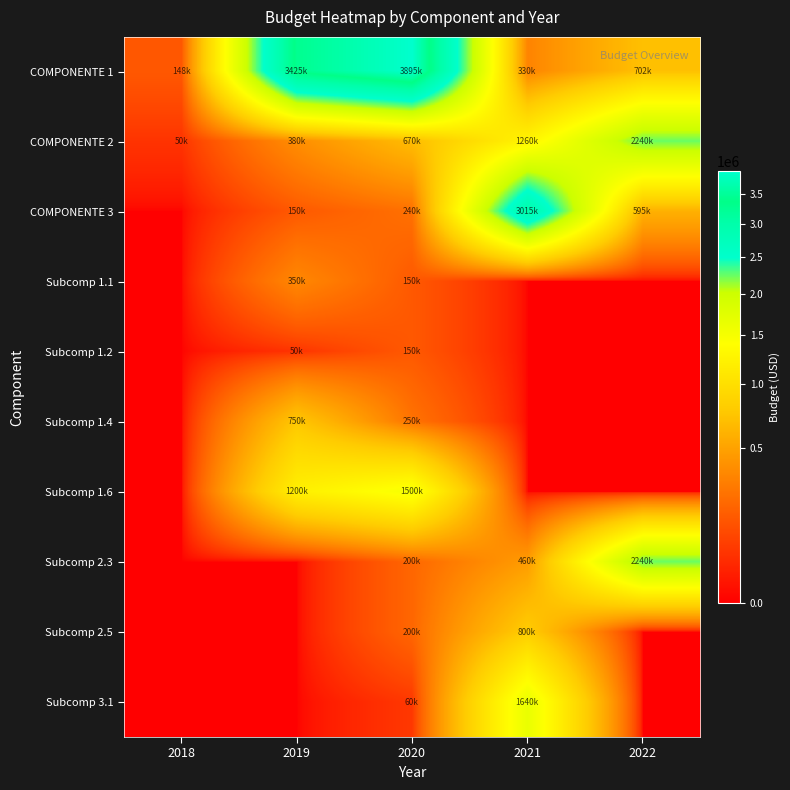

What is the spread (max minus min) of values at 2019?

3425000